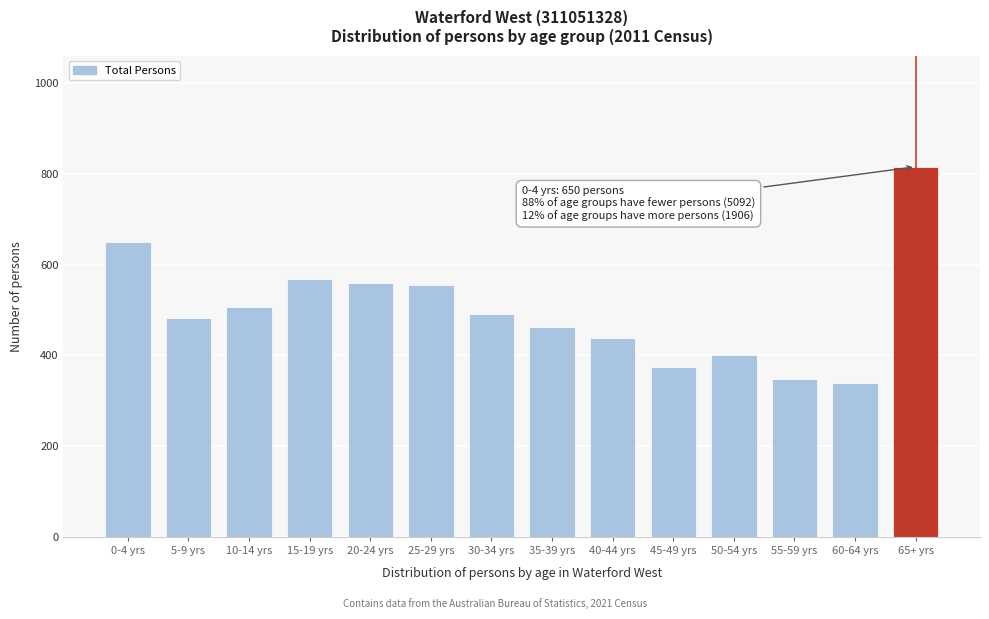

What is the sum of the values at 60-64 yrs and 0-4 yrs?

989